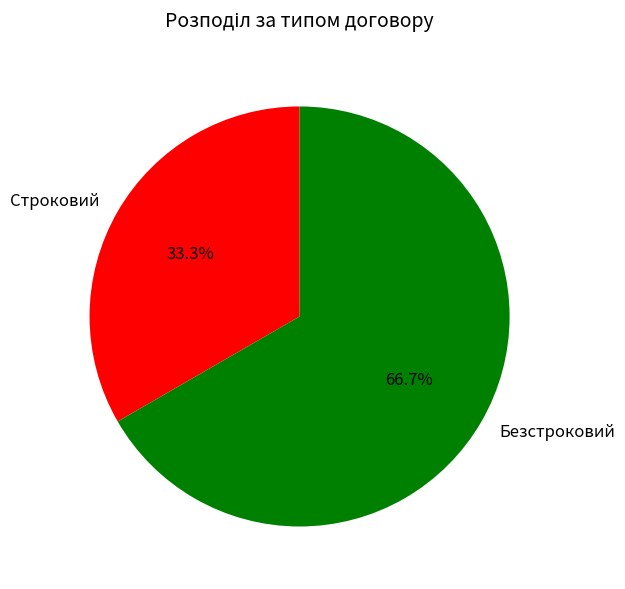

To the nearest percent, what is the average slice percentage?

50%